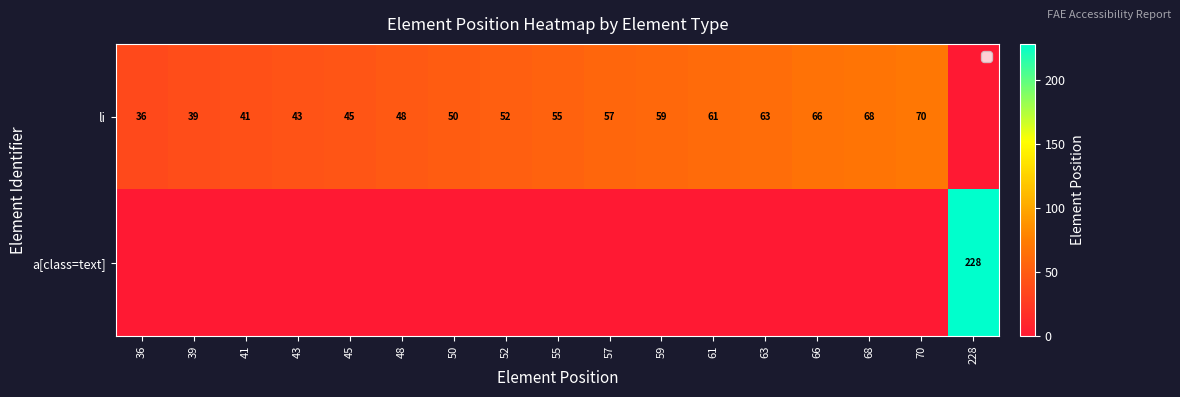

What is the difference between the li values at 36 and 48?

12